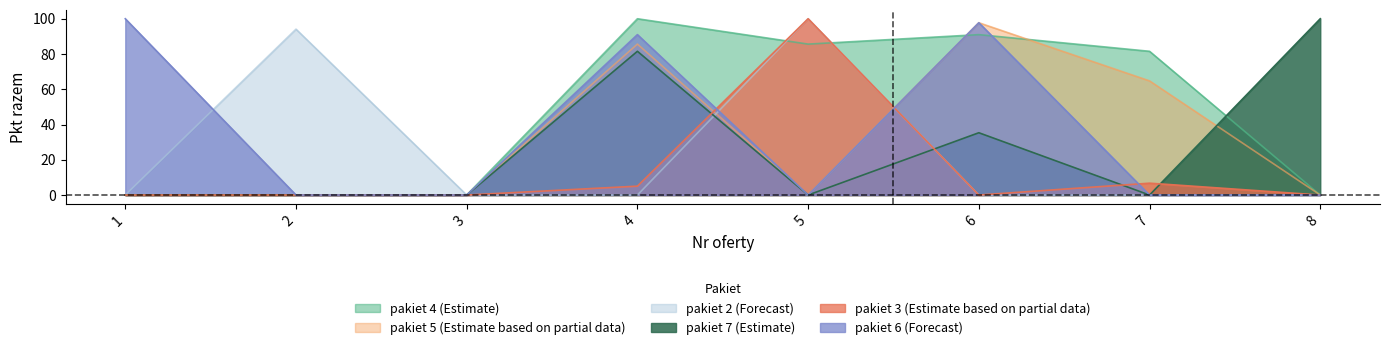

The pakiet 4 (Estimate) series shows 154.8 at 6. True or false?

False